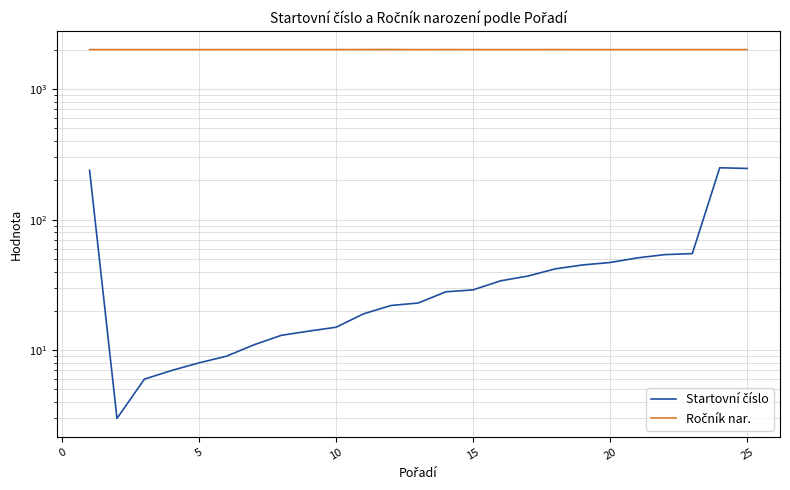

Rank the series by their maximum value, from highest to lowest.

Ročník nar., Startovní číslo